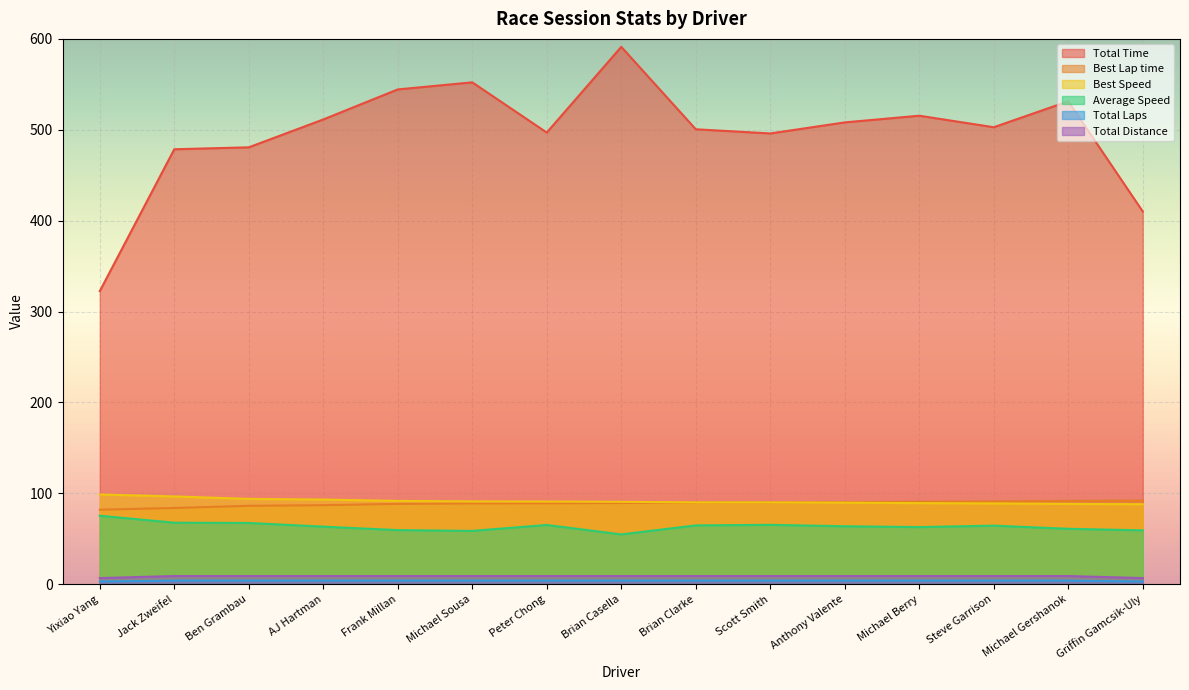

What is the minimum value shown in the chart?

3.0